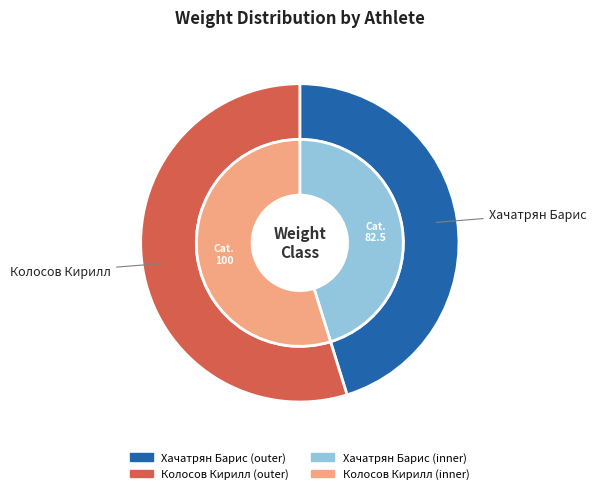

What is the majority slice?

Колосов Кирилл